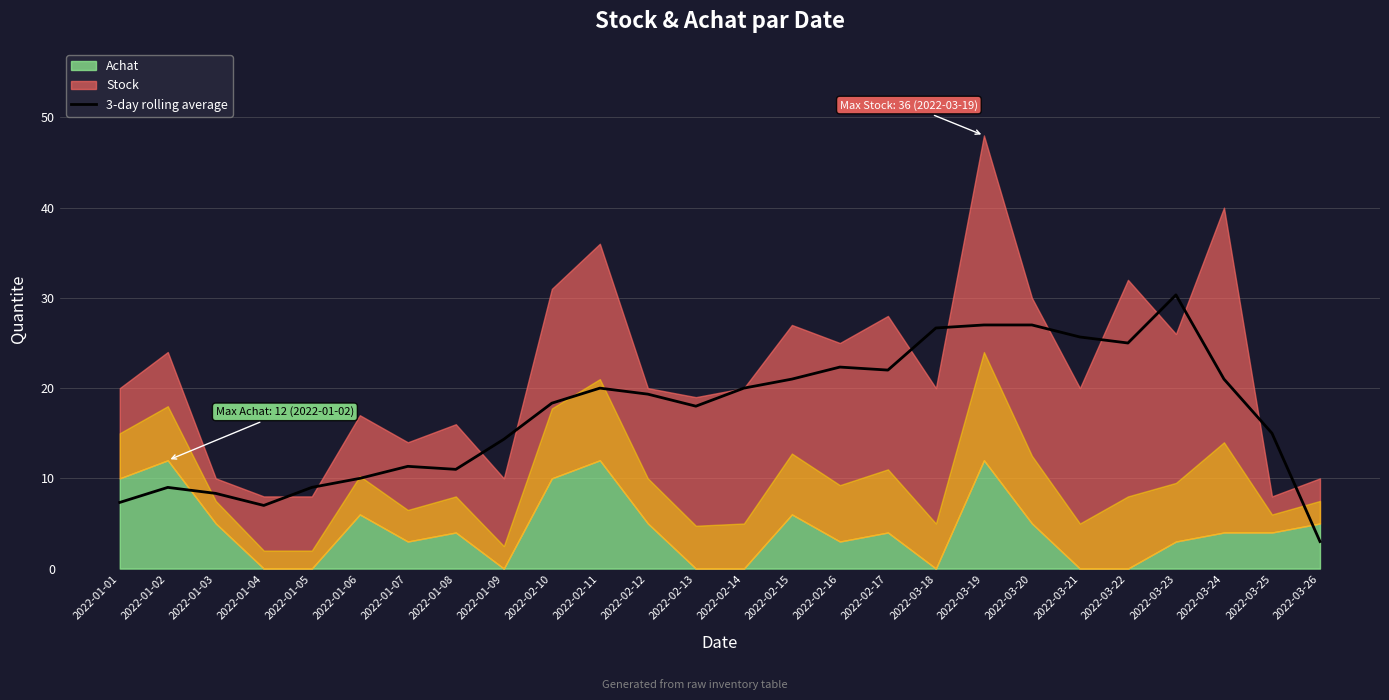

What is the label of the 20th point from the left?

2022-03-20